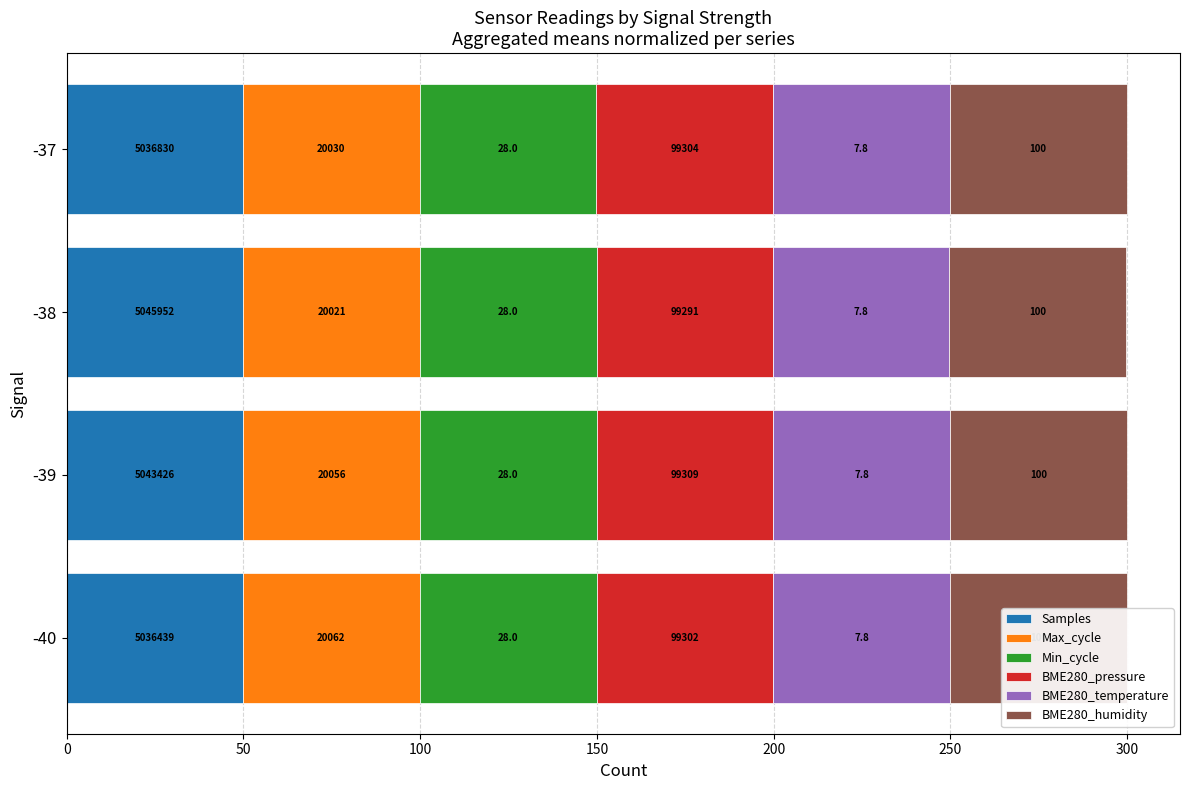

What is the highest value of the BME280_pressure series?

50.0